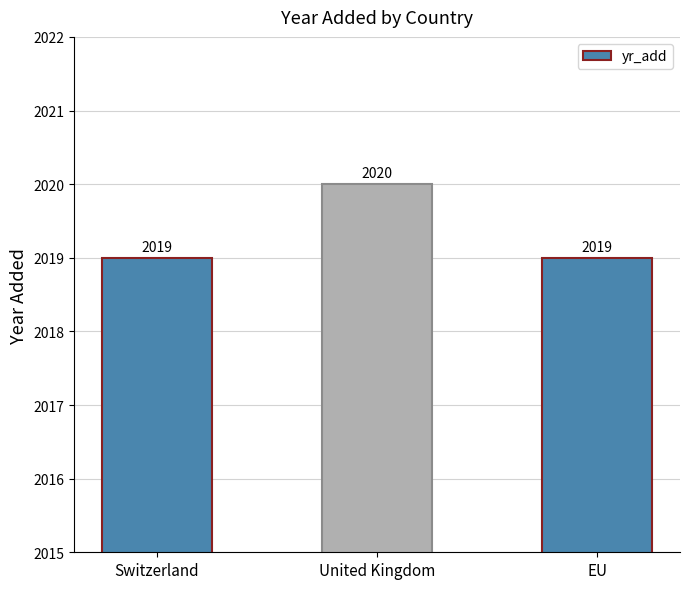

What is the maximum value shown in the chart?

2020